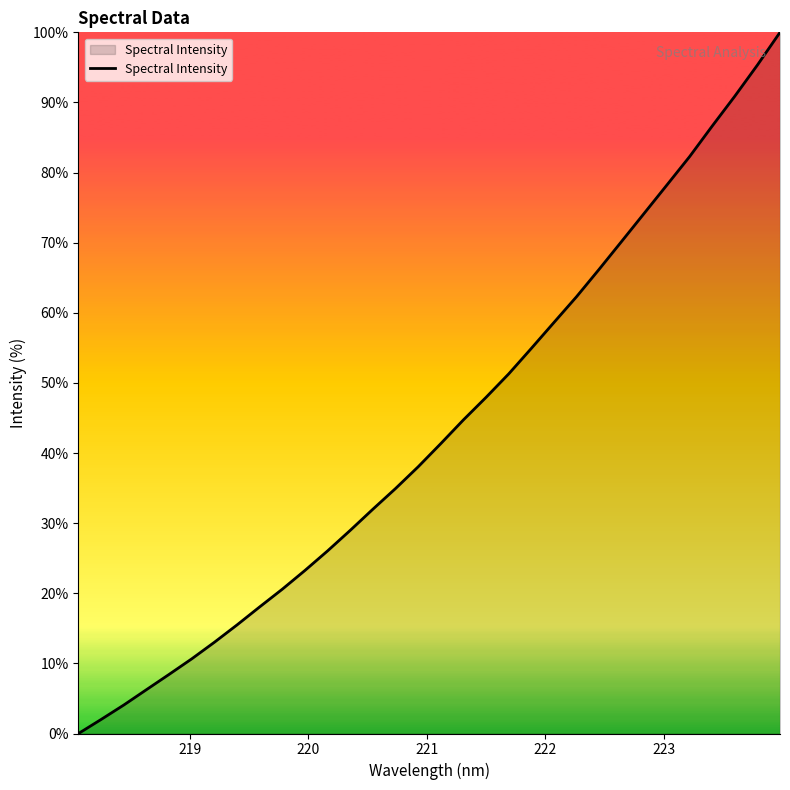

How many positive values are there?

31